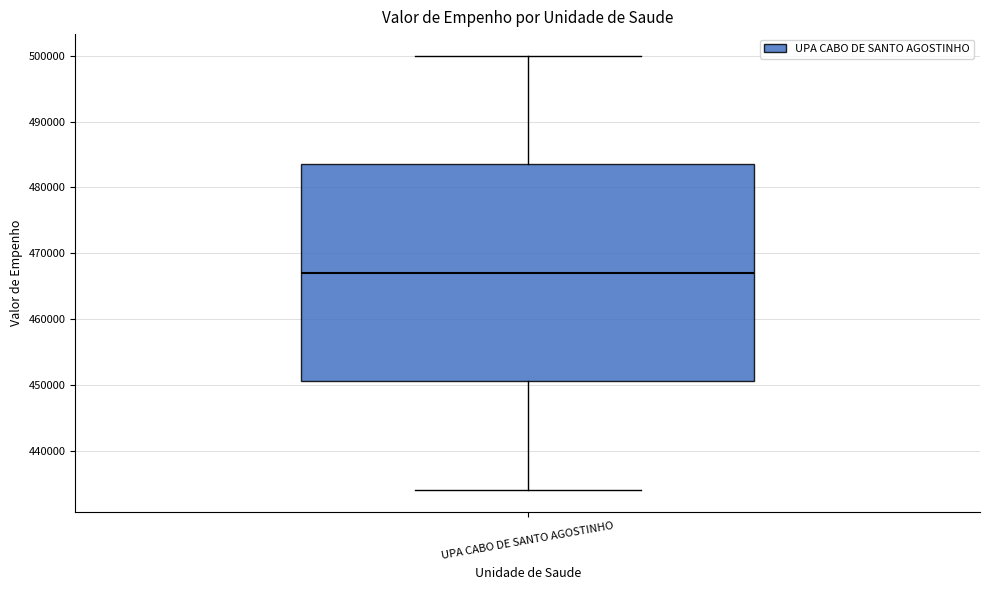

Transcribe this box plot: give where the median line is, the range the box spans, and where the two whiskers end, as read against the y-axis. The values are not printed on the chart, so give them approximately, as read against the axis.

median 467000, box 451000 to 484000, whiskers 434000 to 500000